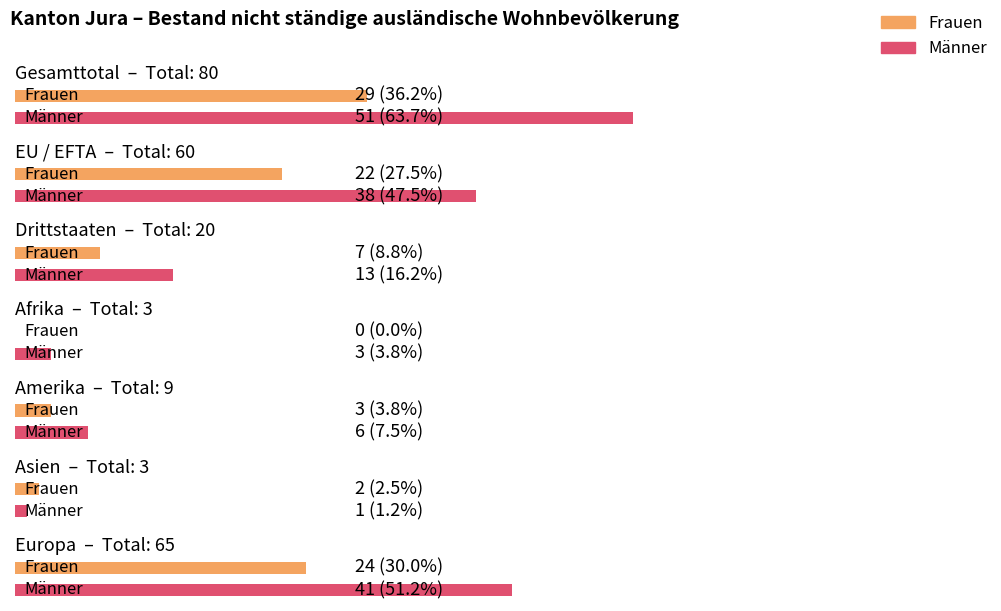

The value of Frauen at Drittstaaten is 9. True or false?

False